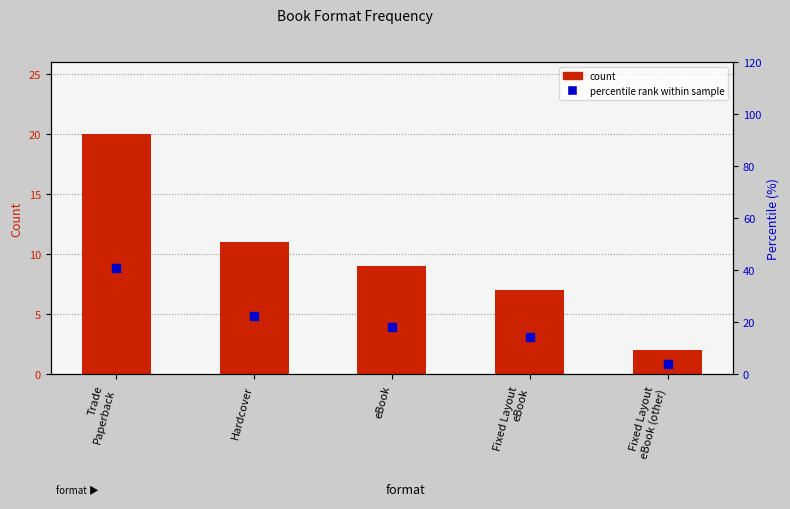

Which series has the widest spread of Y values?

percentile rank within sample